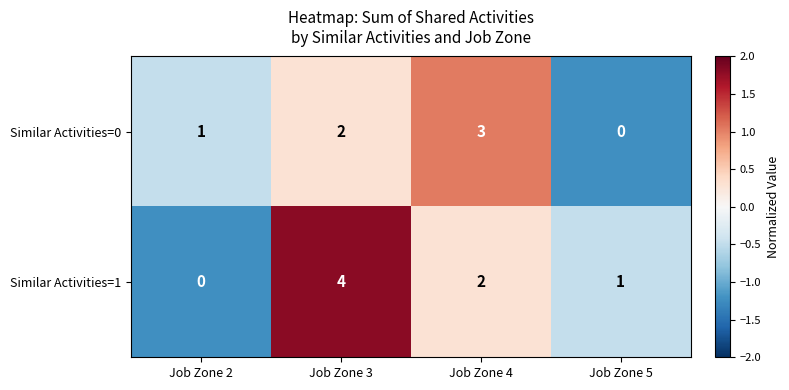

What is the sum of the Similar Activities=1 values at Job Zone 4 and Job Zone 3?

6